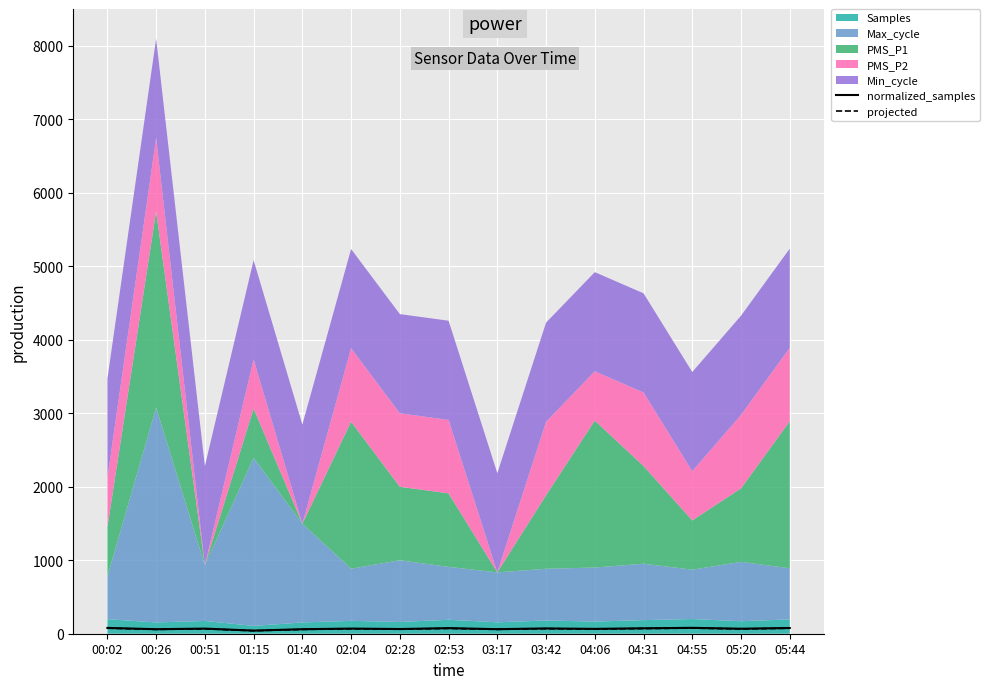

True or false: projected has more than 2 points higher than both neighbors.

True